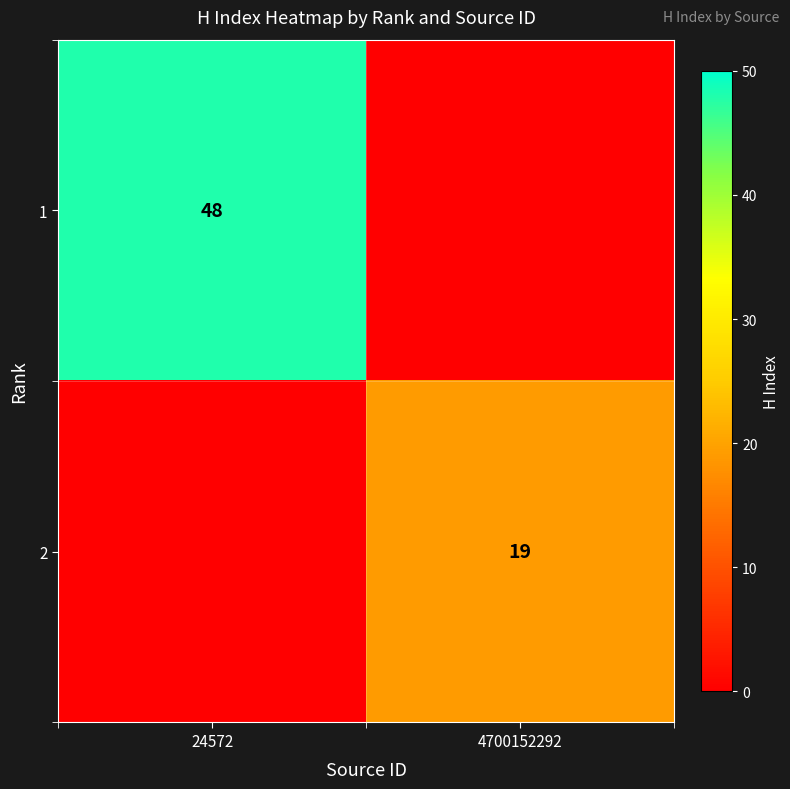

At how many categories does at least one series exceed 13?

2